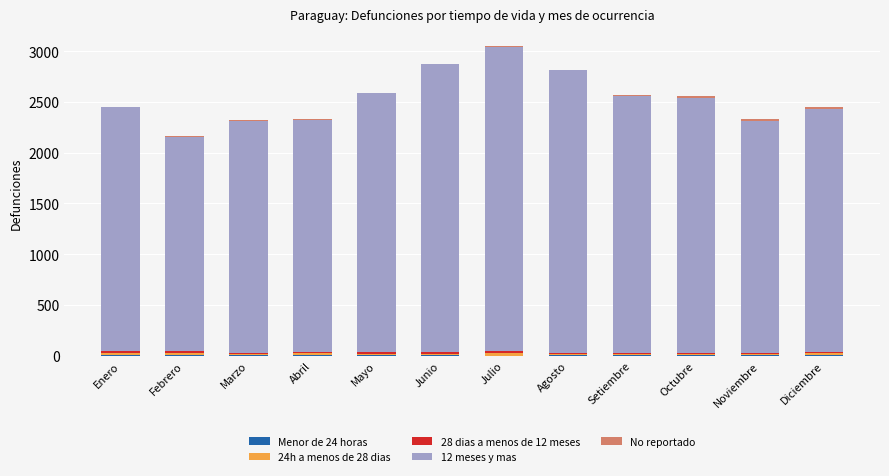

Are the bars grouped side by side (vs. stacked)?

No